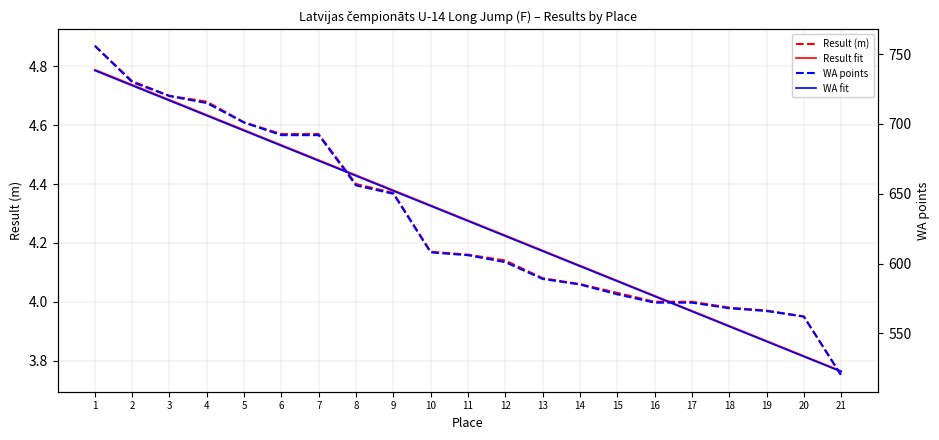

Read the Result fit value at 19.

3.9